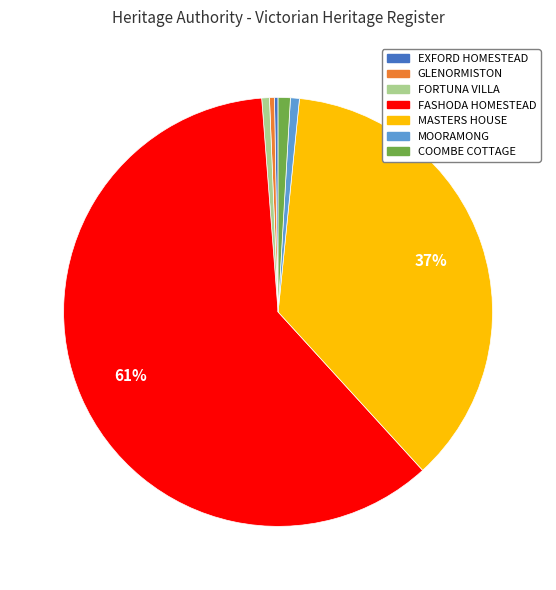

Which has a higher value, COOMBE COTTAGE or FASHODA HOMESTEAD?

FASHODA HOMESTEAD